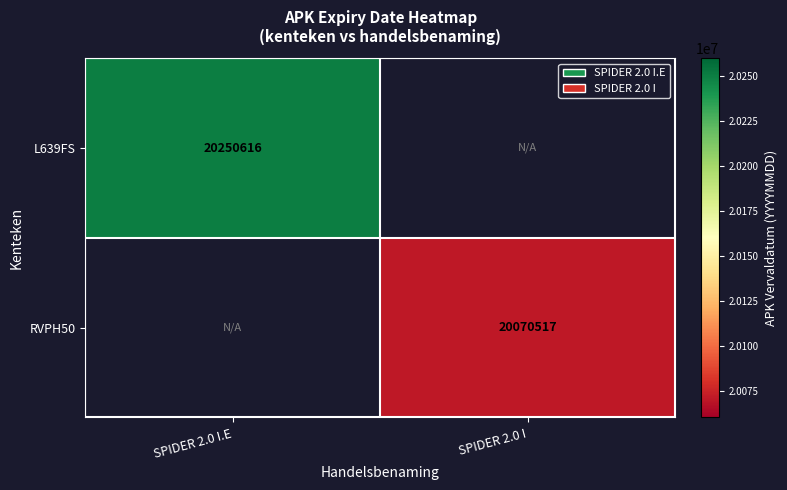

The value of RVPH50 at SPIDER 2.0 I is 20070517. True or false?

True